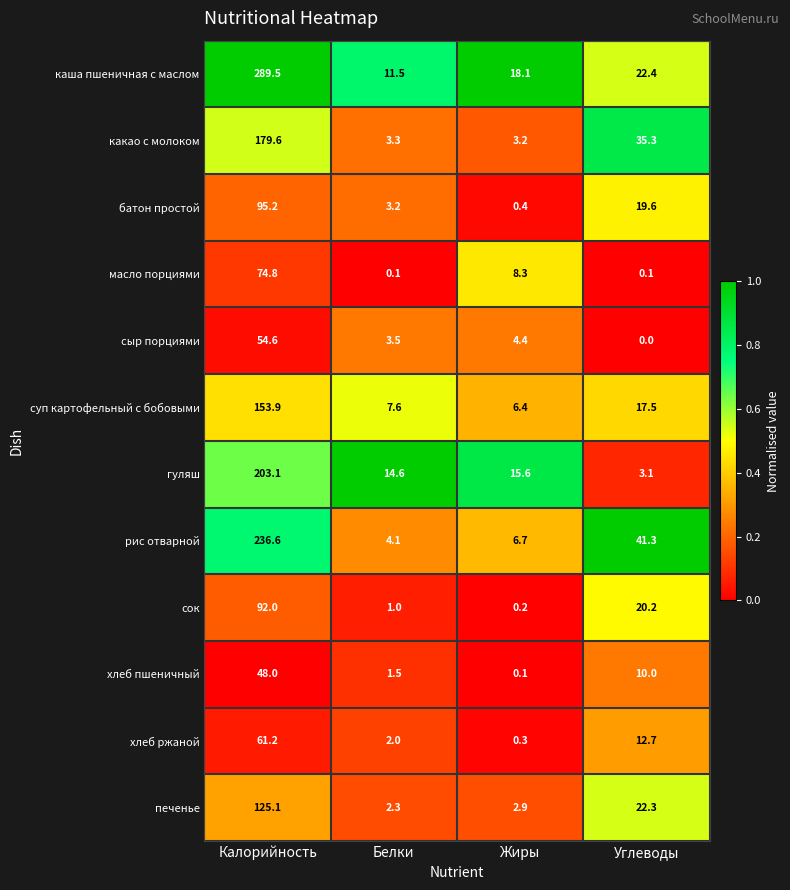

What is the total value across all series at Углеводы?

204.5